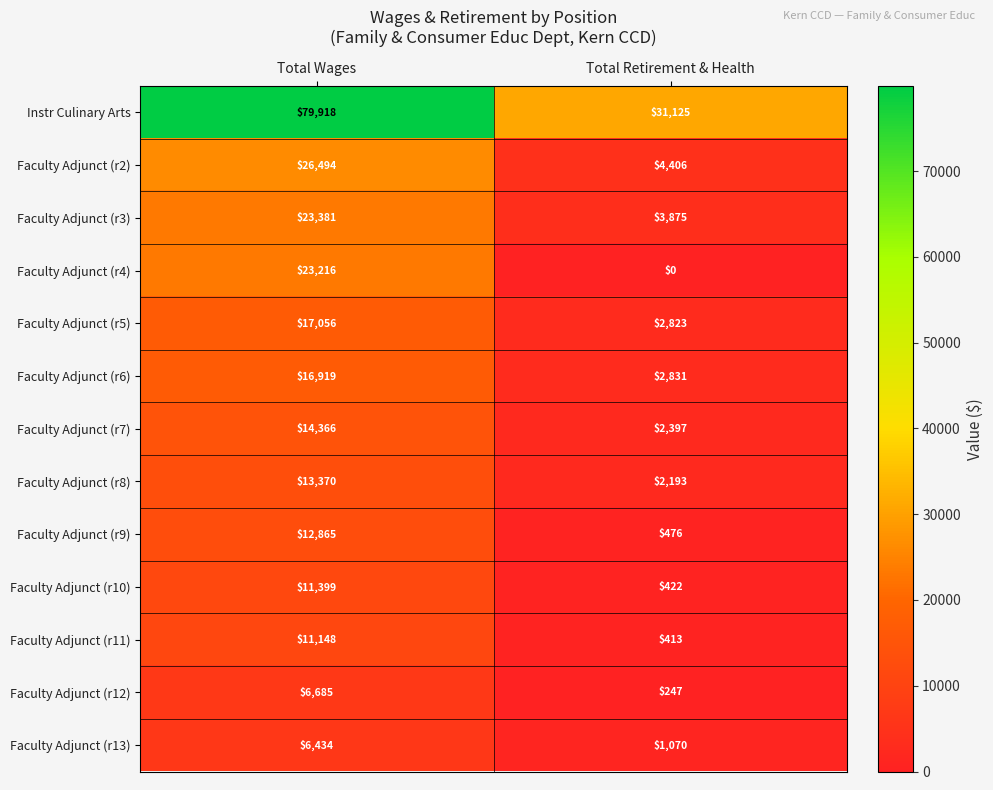

What is the spread (max minus min) of values at Total Wages?

73484